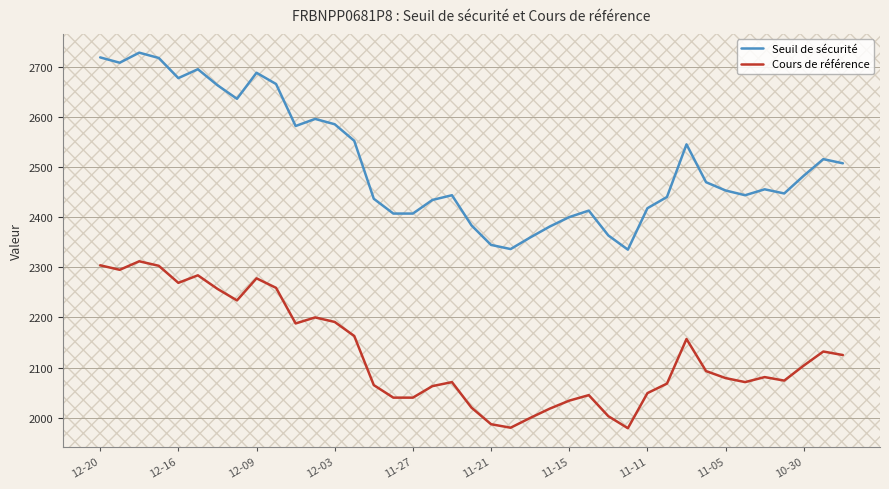

Rank the series by their average value, from highest to lowest.

Seuil de sécurité, Cours de référence